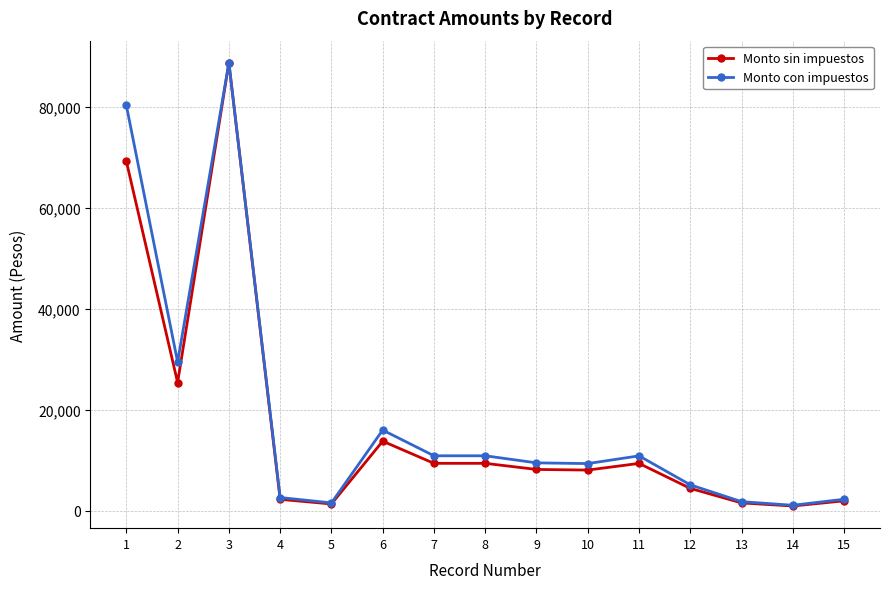

Which category has the highest value across all series?

3